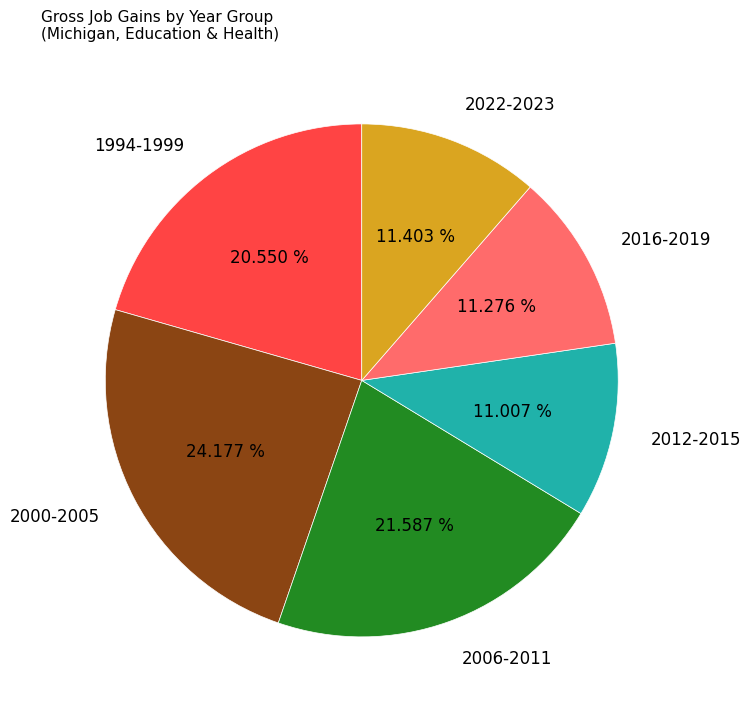

Does any single category account for the majority?

No